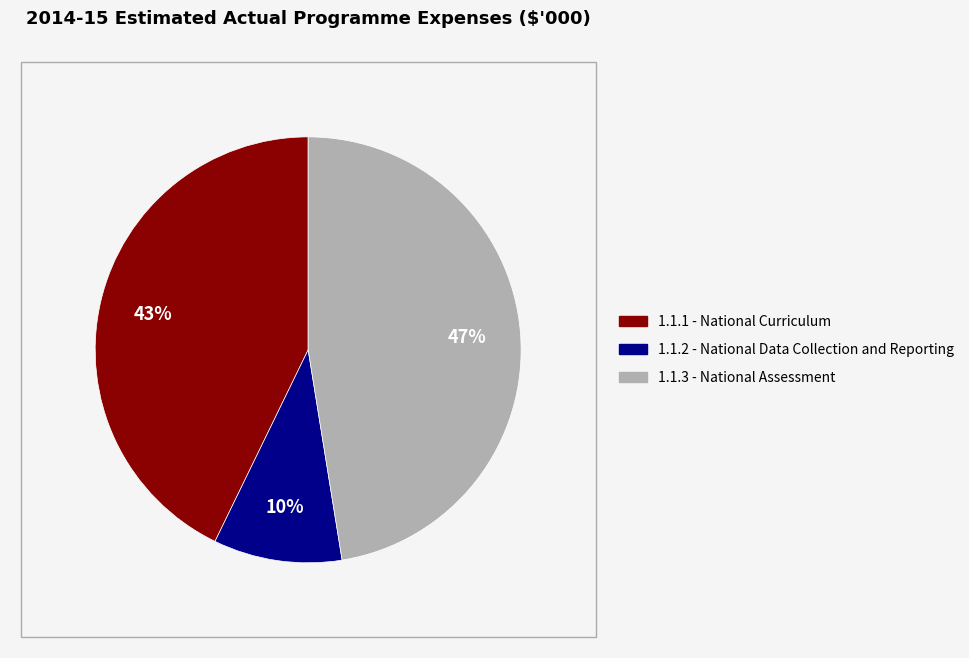

Is it true that 1.1.1 - National Curriculum is 43% of the pie?

True